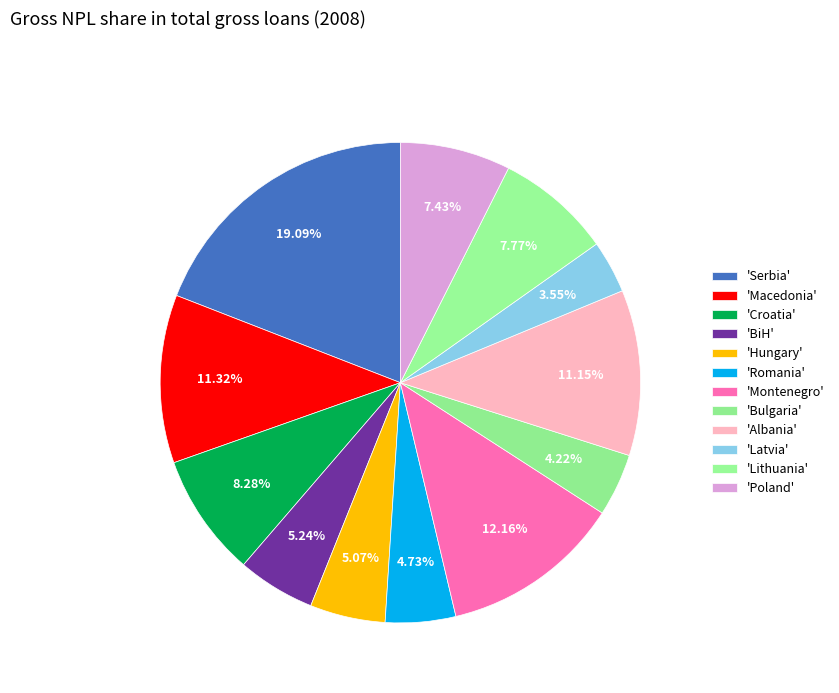

How many segments does this pie chart have?

12